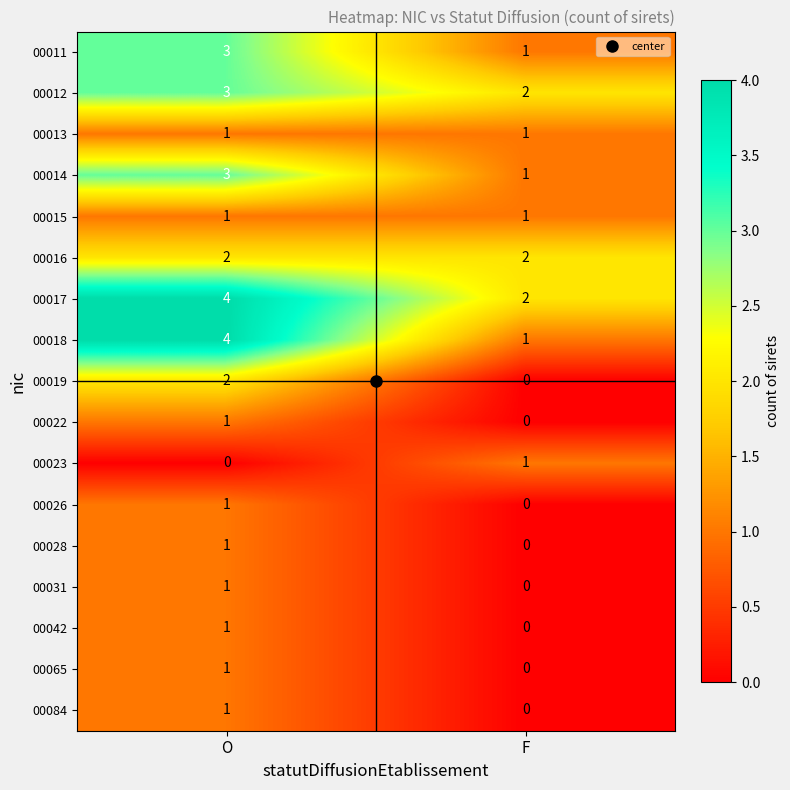

What is the maximum value for 00017?

4